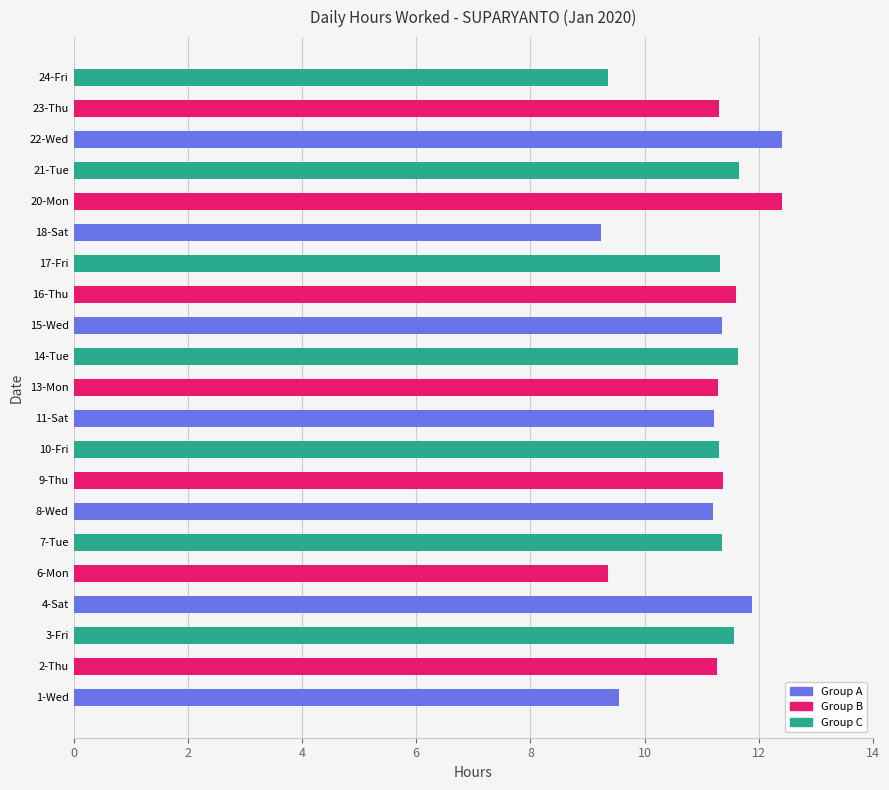

Between 24-Fri and 16-Thu, which is larger?

16-Thu